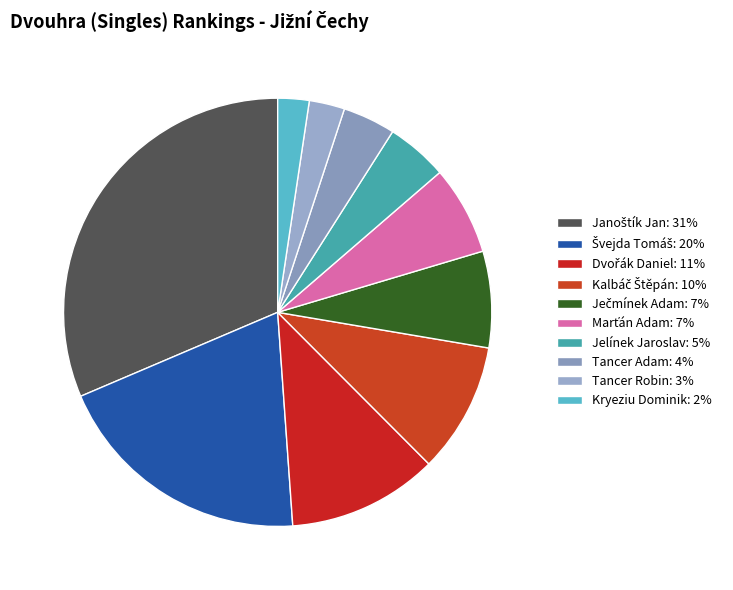

What is the smallest slice in the pie chart?

Kryeziu Dominik